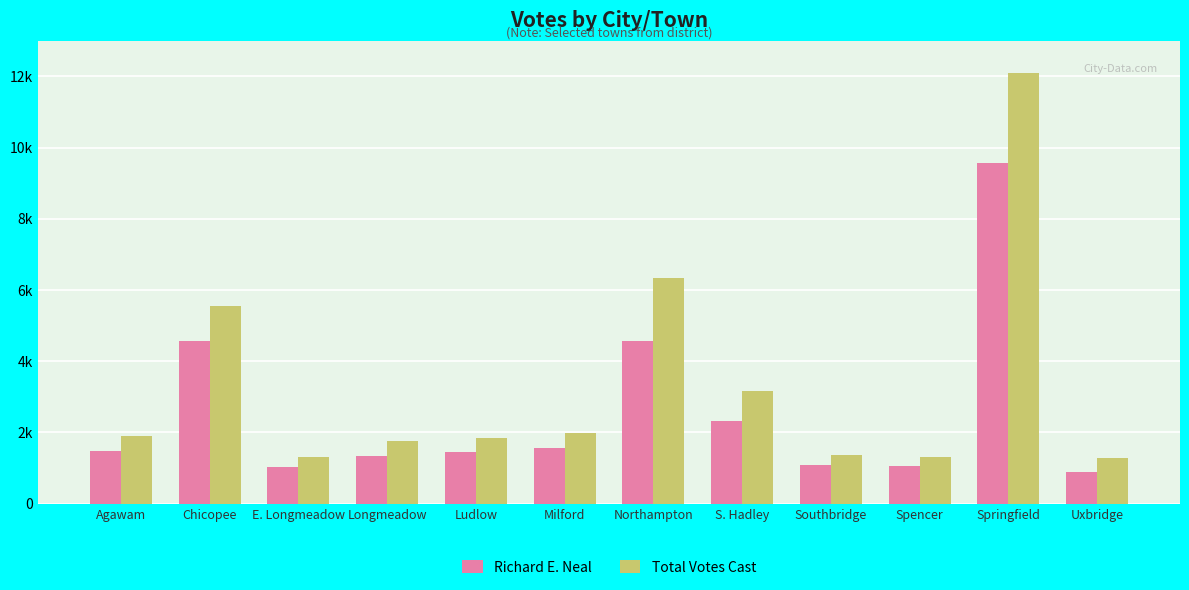

What is the sum of all Total Votes Cast values?

39918